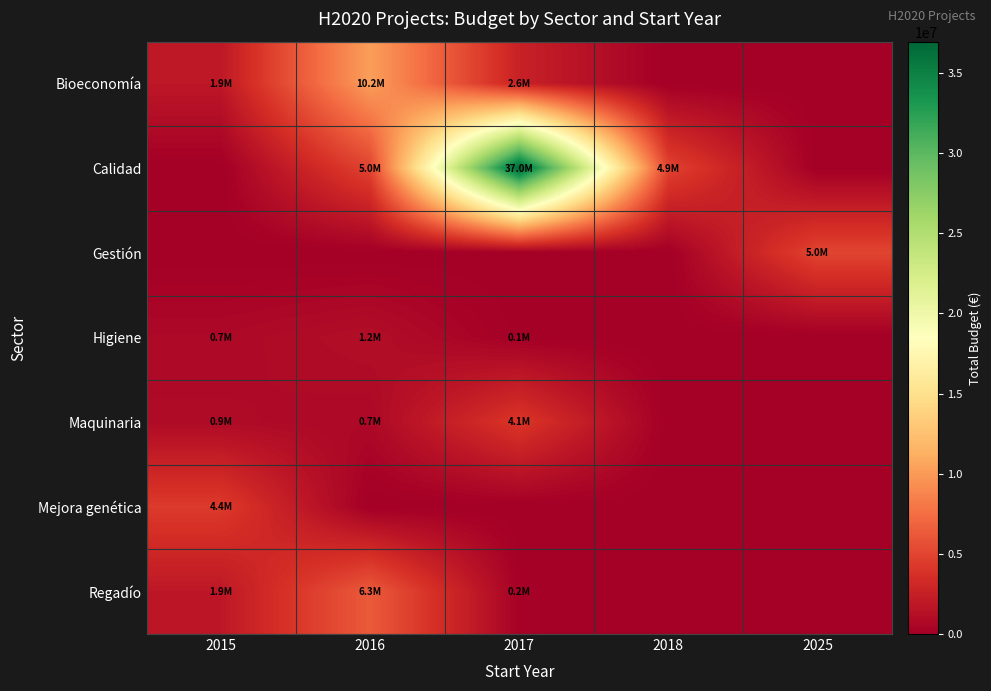

Which series has the widest spread of values?

Calidad